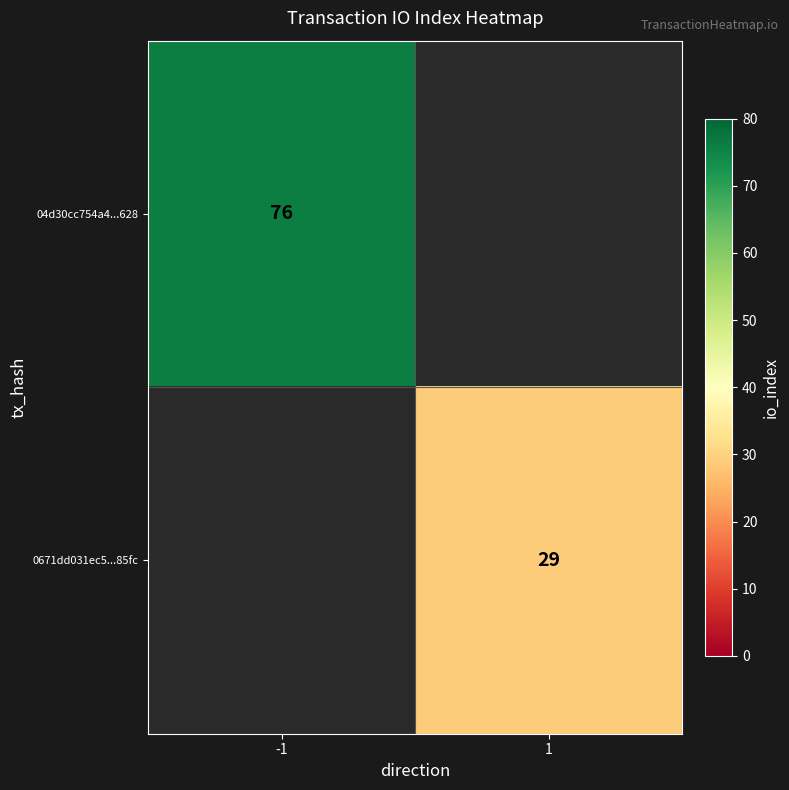

True or false: 04d30cc754a4...628 has a value of 42 at -1.

False